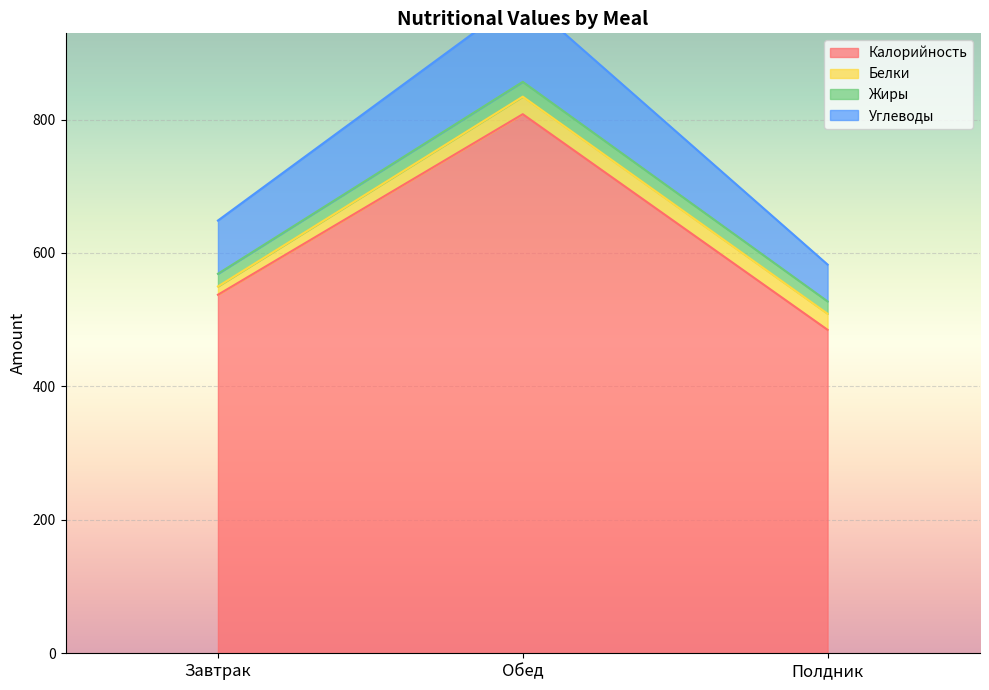

Which category has the highest value in the Калорийность series?

Обед